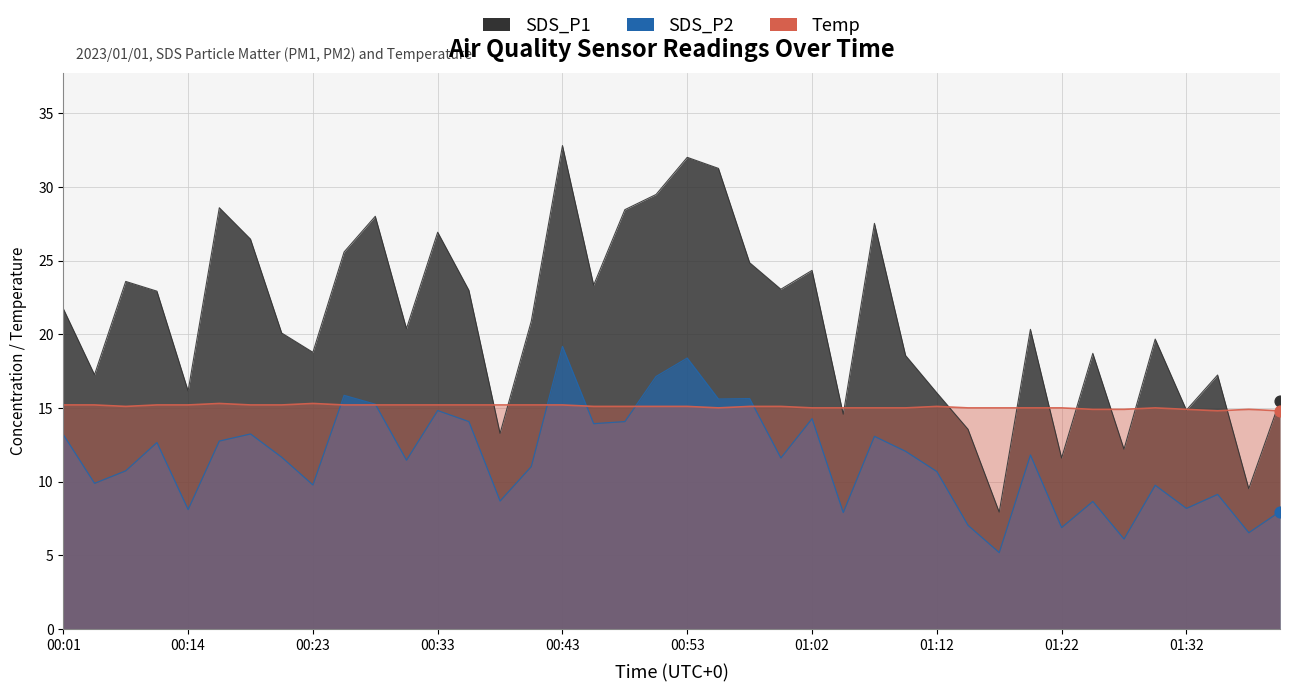

At how many categories does at least one series exceed 6?

40